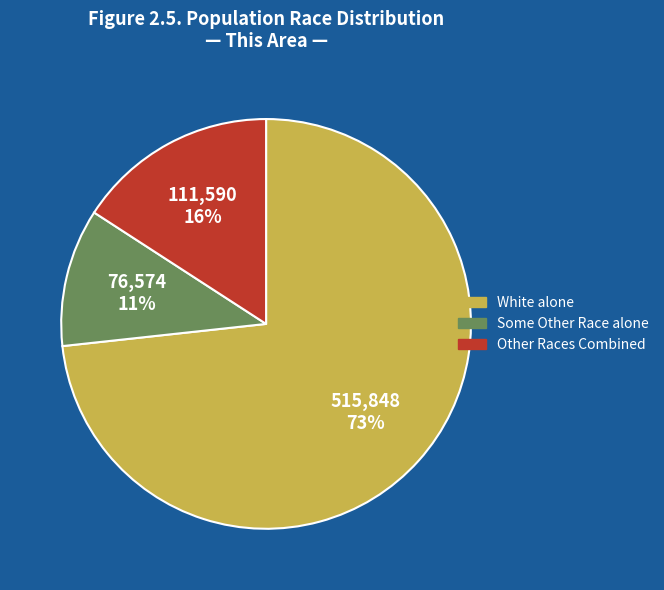

To the nearest percent, what is the difference between the largest and smallest slice percentages?

62%